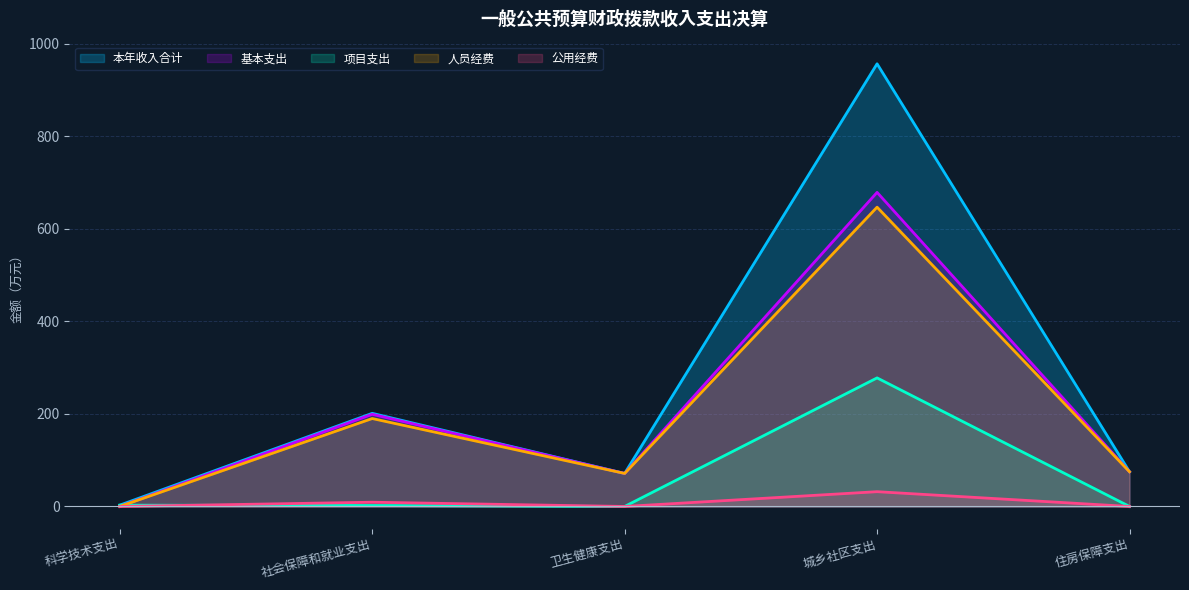

What are all the series names shown in the legend?

本年收入合计, 基本支出, 项目支出, 人员经费, 公用经费